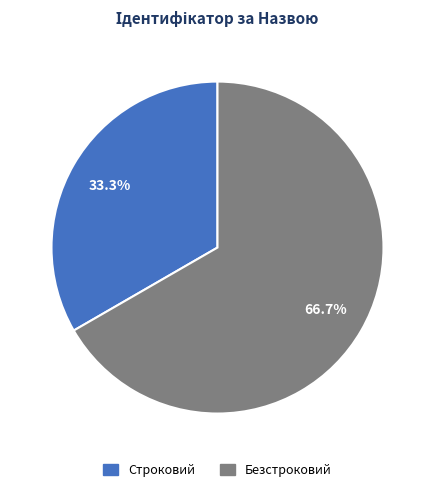

Approximately how many times larger is the value at Безстроковий compared to Строковий?

2.0